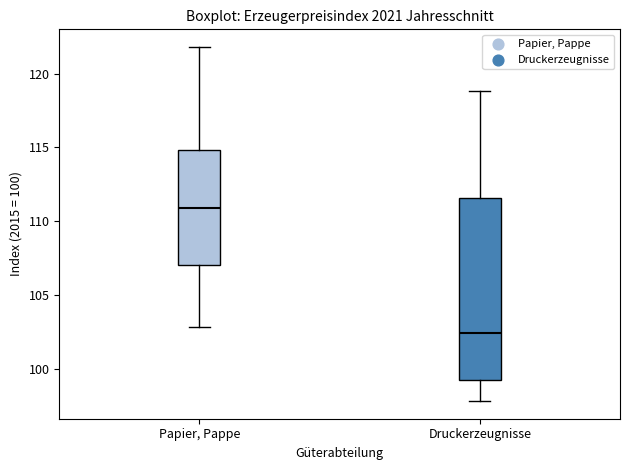

Reading left to right, transcribe this box plot: for each box, give where its median line is, the range the box spans, and where its two whiskers end, as read against the y-axis. The values are not printed on the chart, so give them approximately, as read against the axis.

Papier, Pappe: median 111.0, box 107.0 to 115.0, whiskers 103.0 to 122.0
Druckerzeugnisse: median 102.5, box 99.0 to 111.5, whiskers 98.0 to 119.0